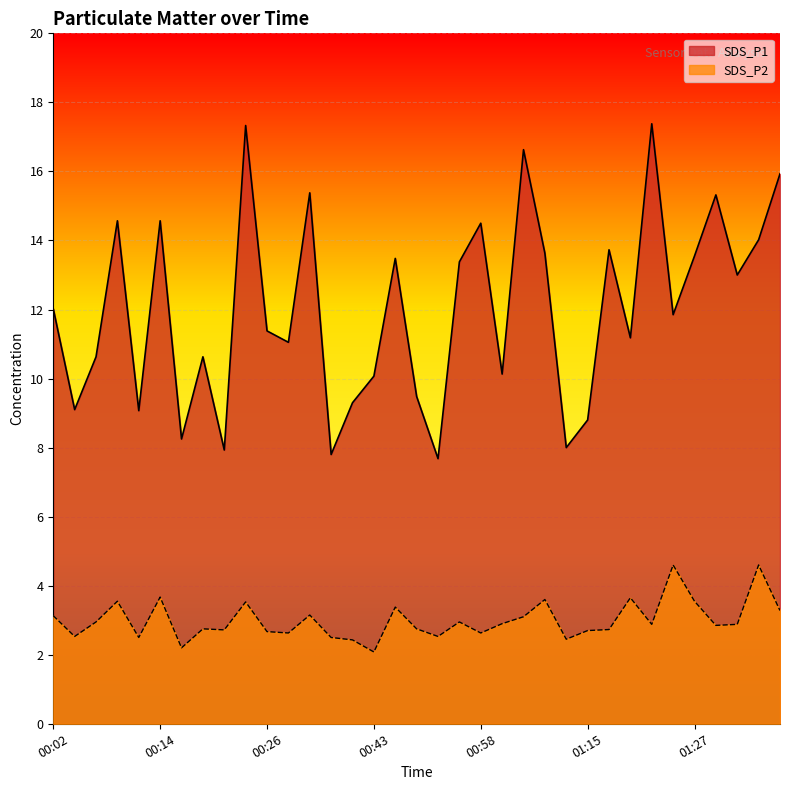

True or false: SDS_P2 and SDS_P1 cross at least once.

False